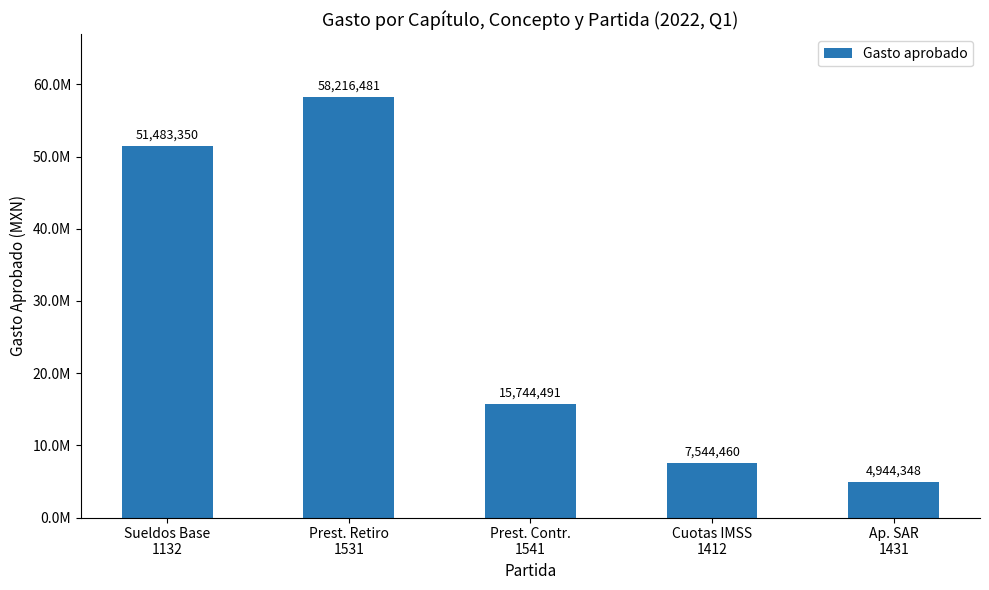

Which category has the lowest value across all series?

Ap. SAR
1431